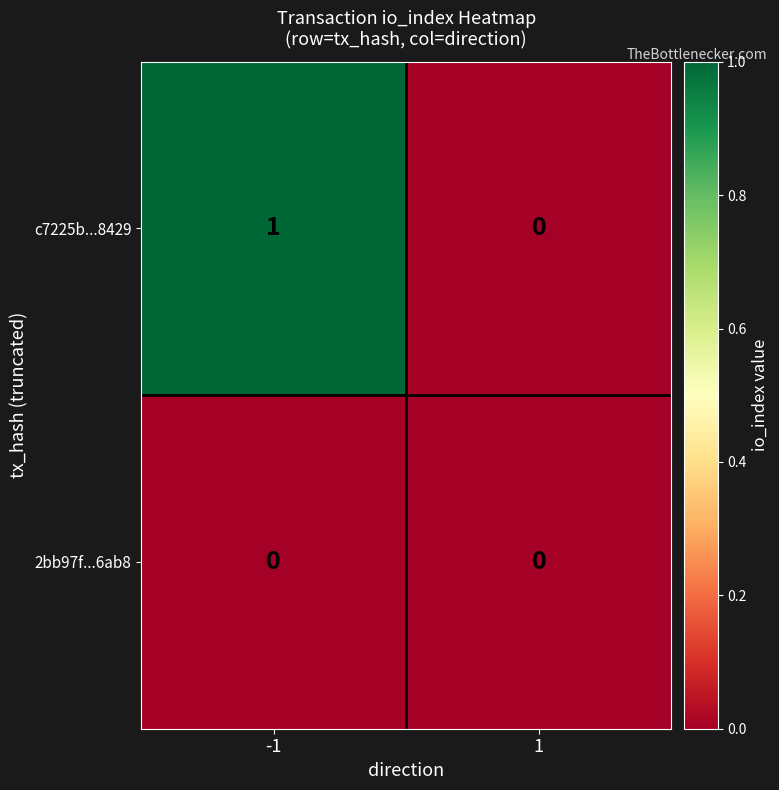

Reading left to right, extract all data points from this chart.

c7225b...8429: -1=1	1=0
2bb97f...6ab8: -1=0	1=0